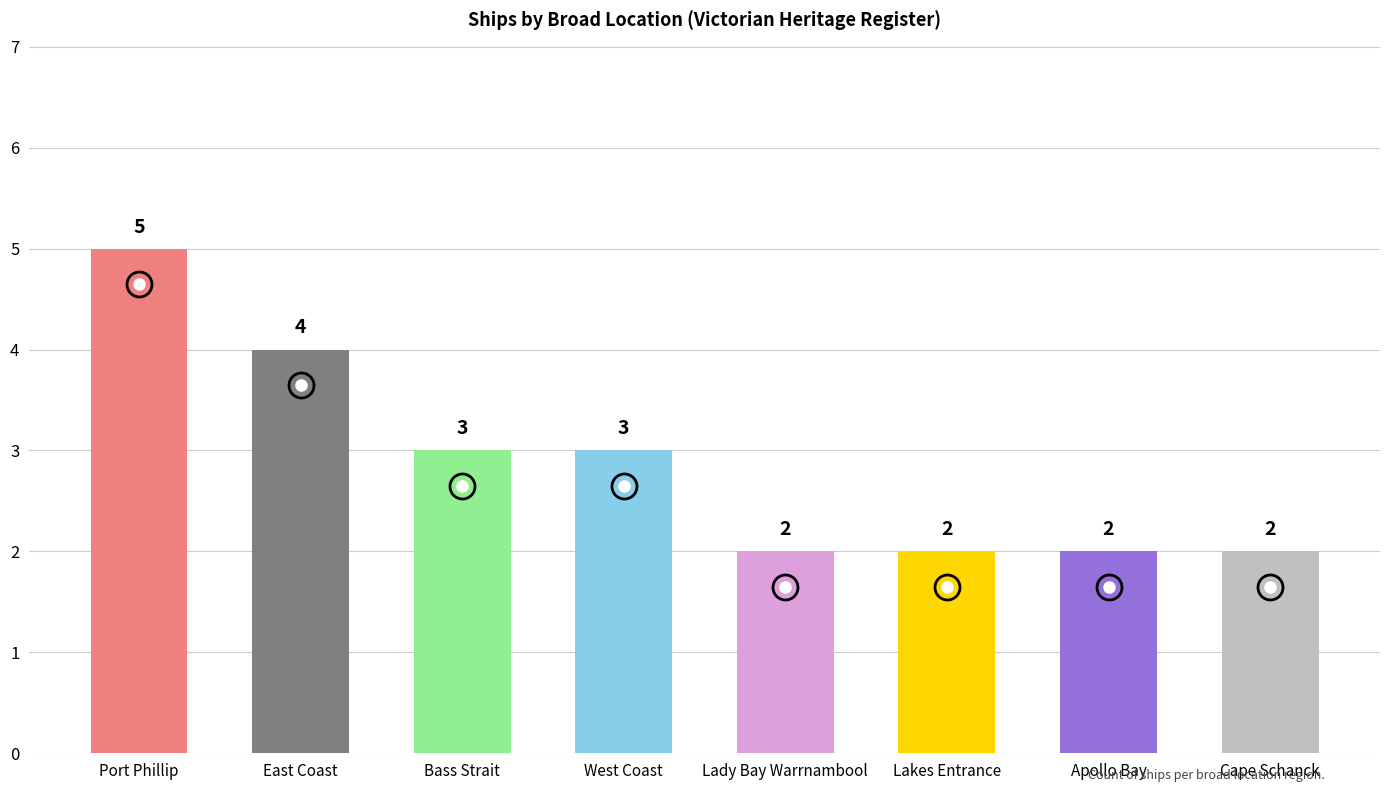

What is the greatest value displayed?

5